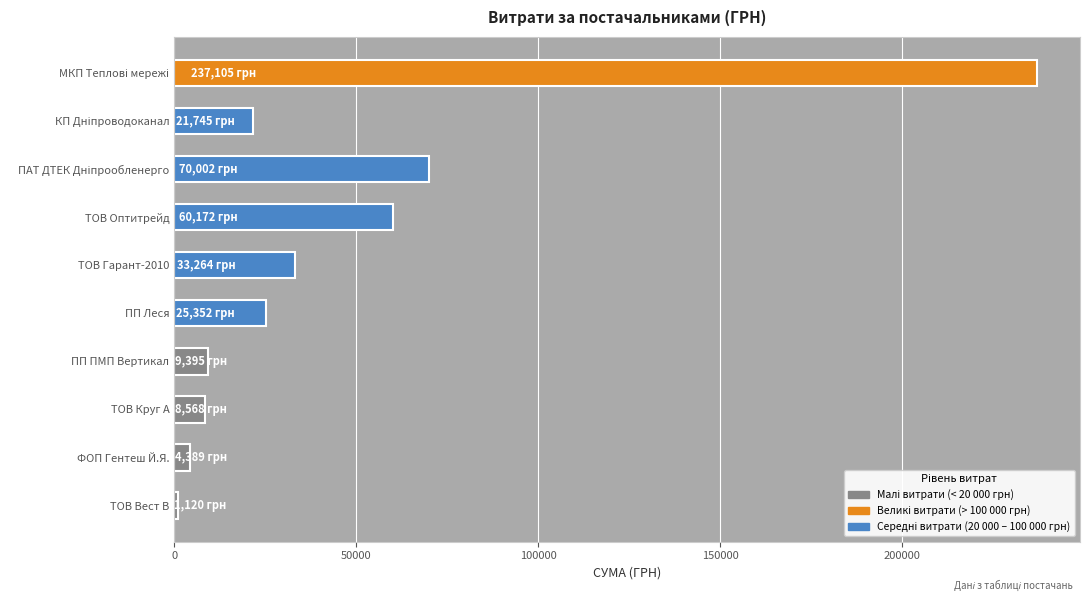

The value at ТОВ Гарант-2010 is 11158.9. True or false?

False